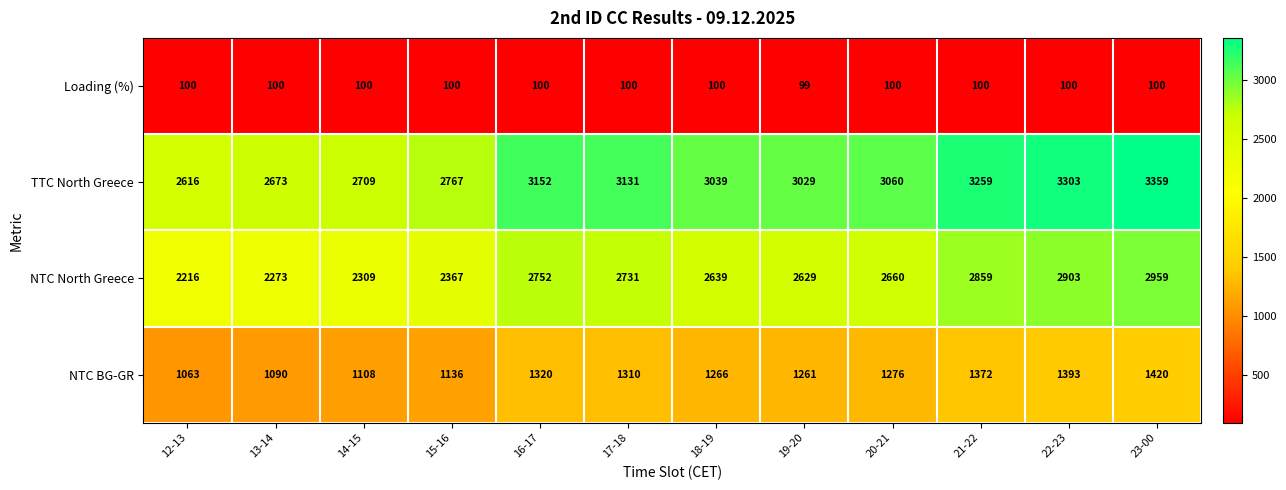

What is the sum of all Loading (%) values?

1199